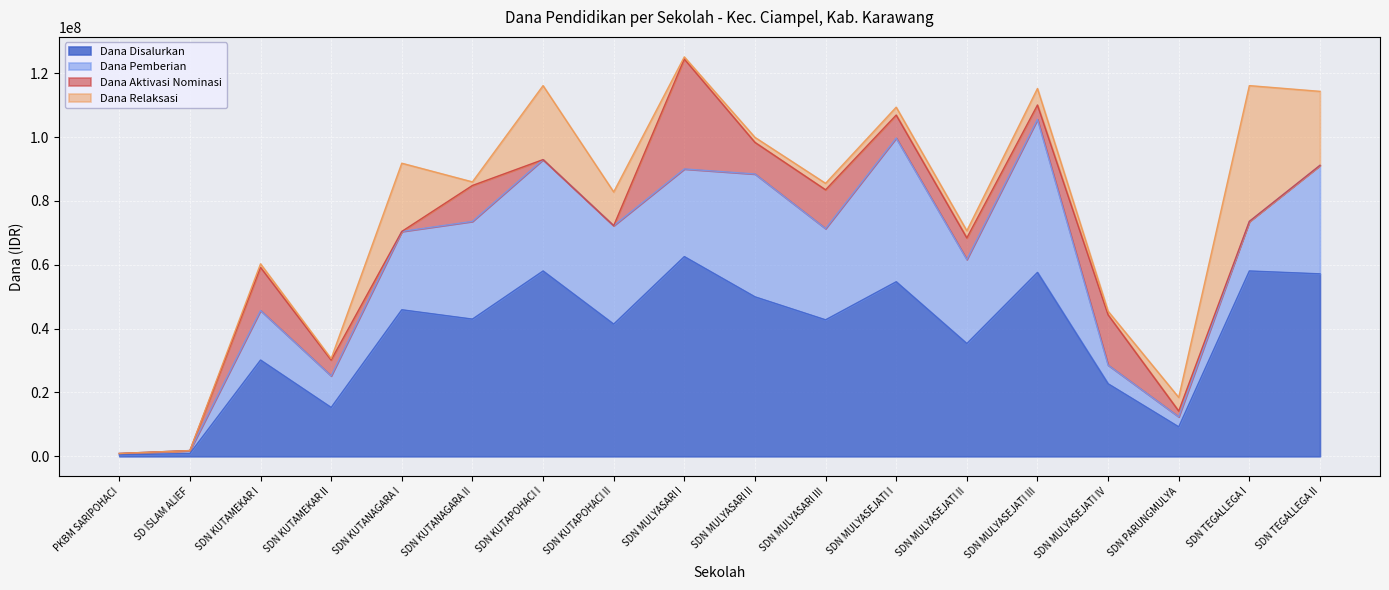

What is the difference between the second highest and minimum values in the Dana Disalurkan series?

57600000